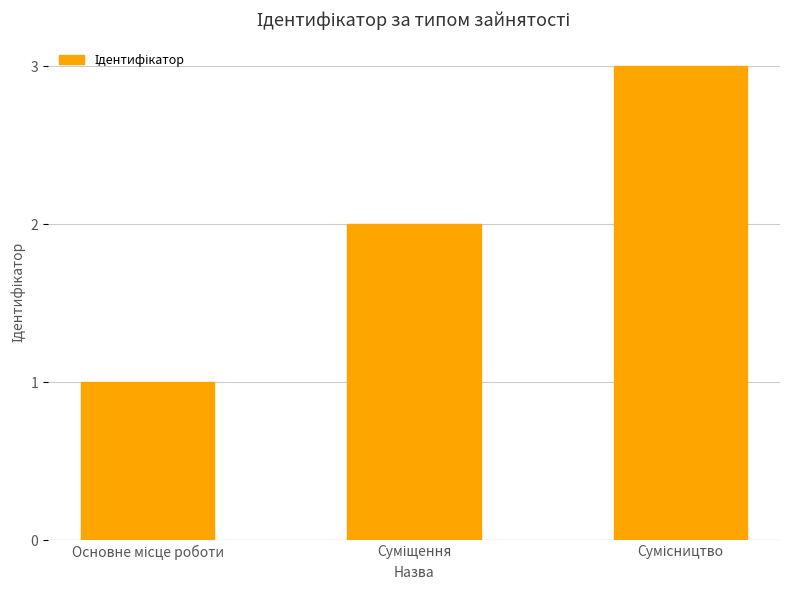

Are the bars horizontal?

No